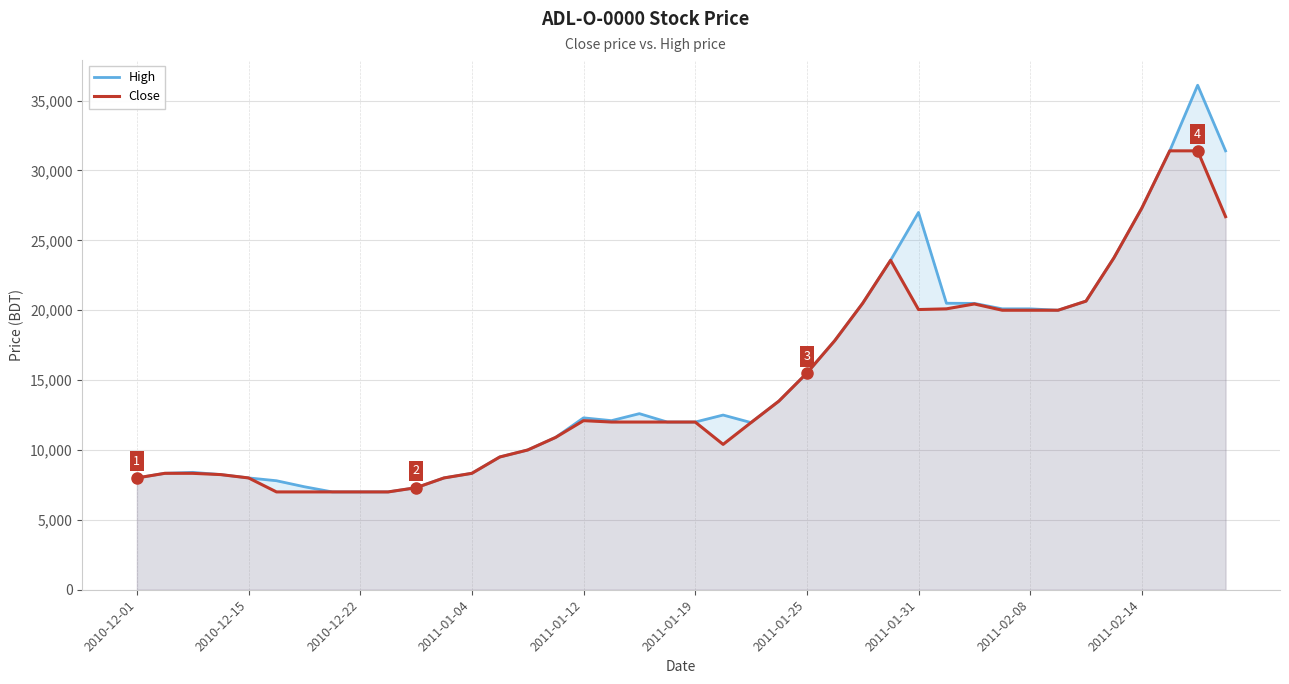

What is the maximum value for Close?

31405